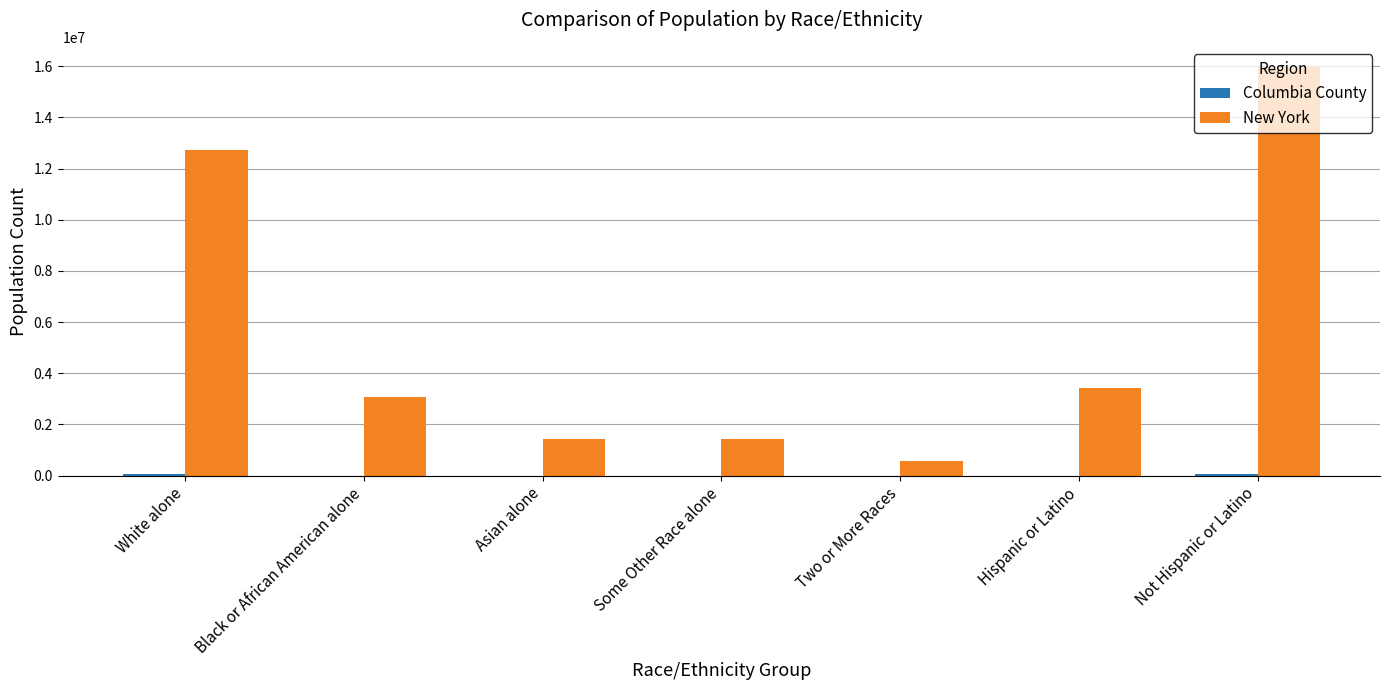

The value of New York at White alone is 12740974. True or false?

True